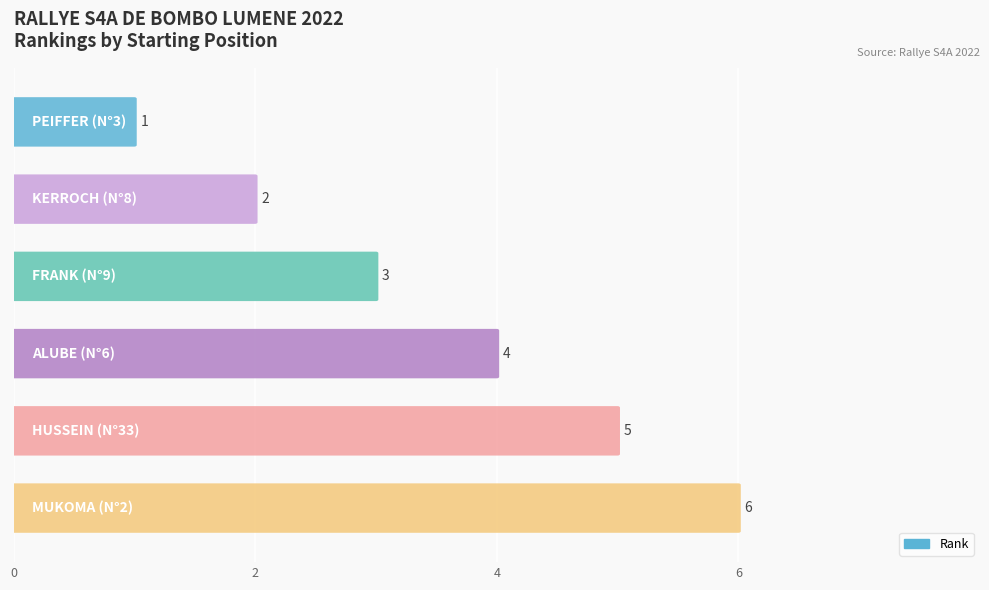

What value does the data have at FRANK?

3